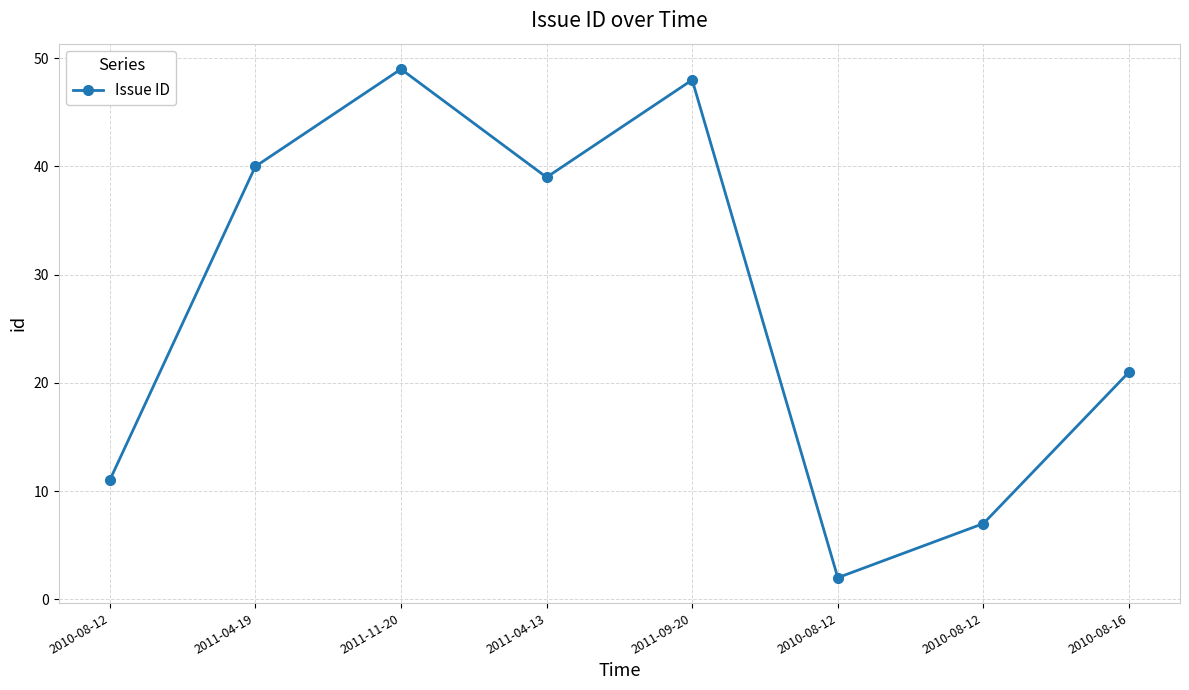

How many data points are less than 39?

4